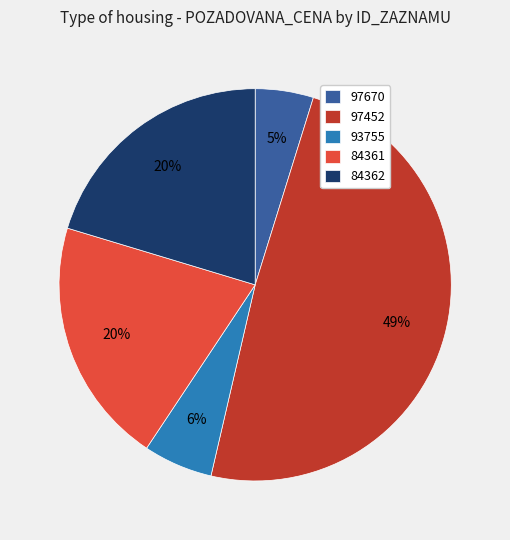

Is it true that 93755 is 1% of the pie?

False